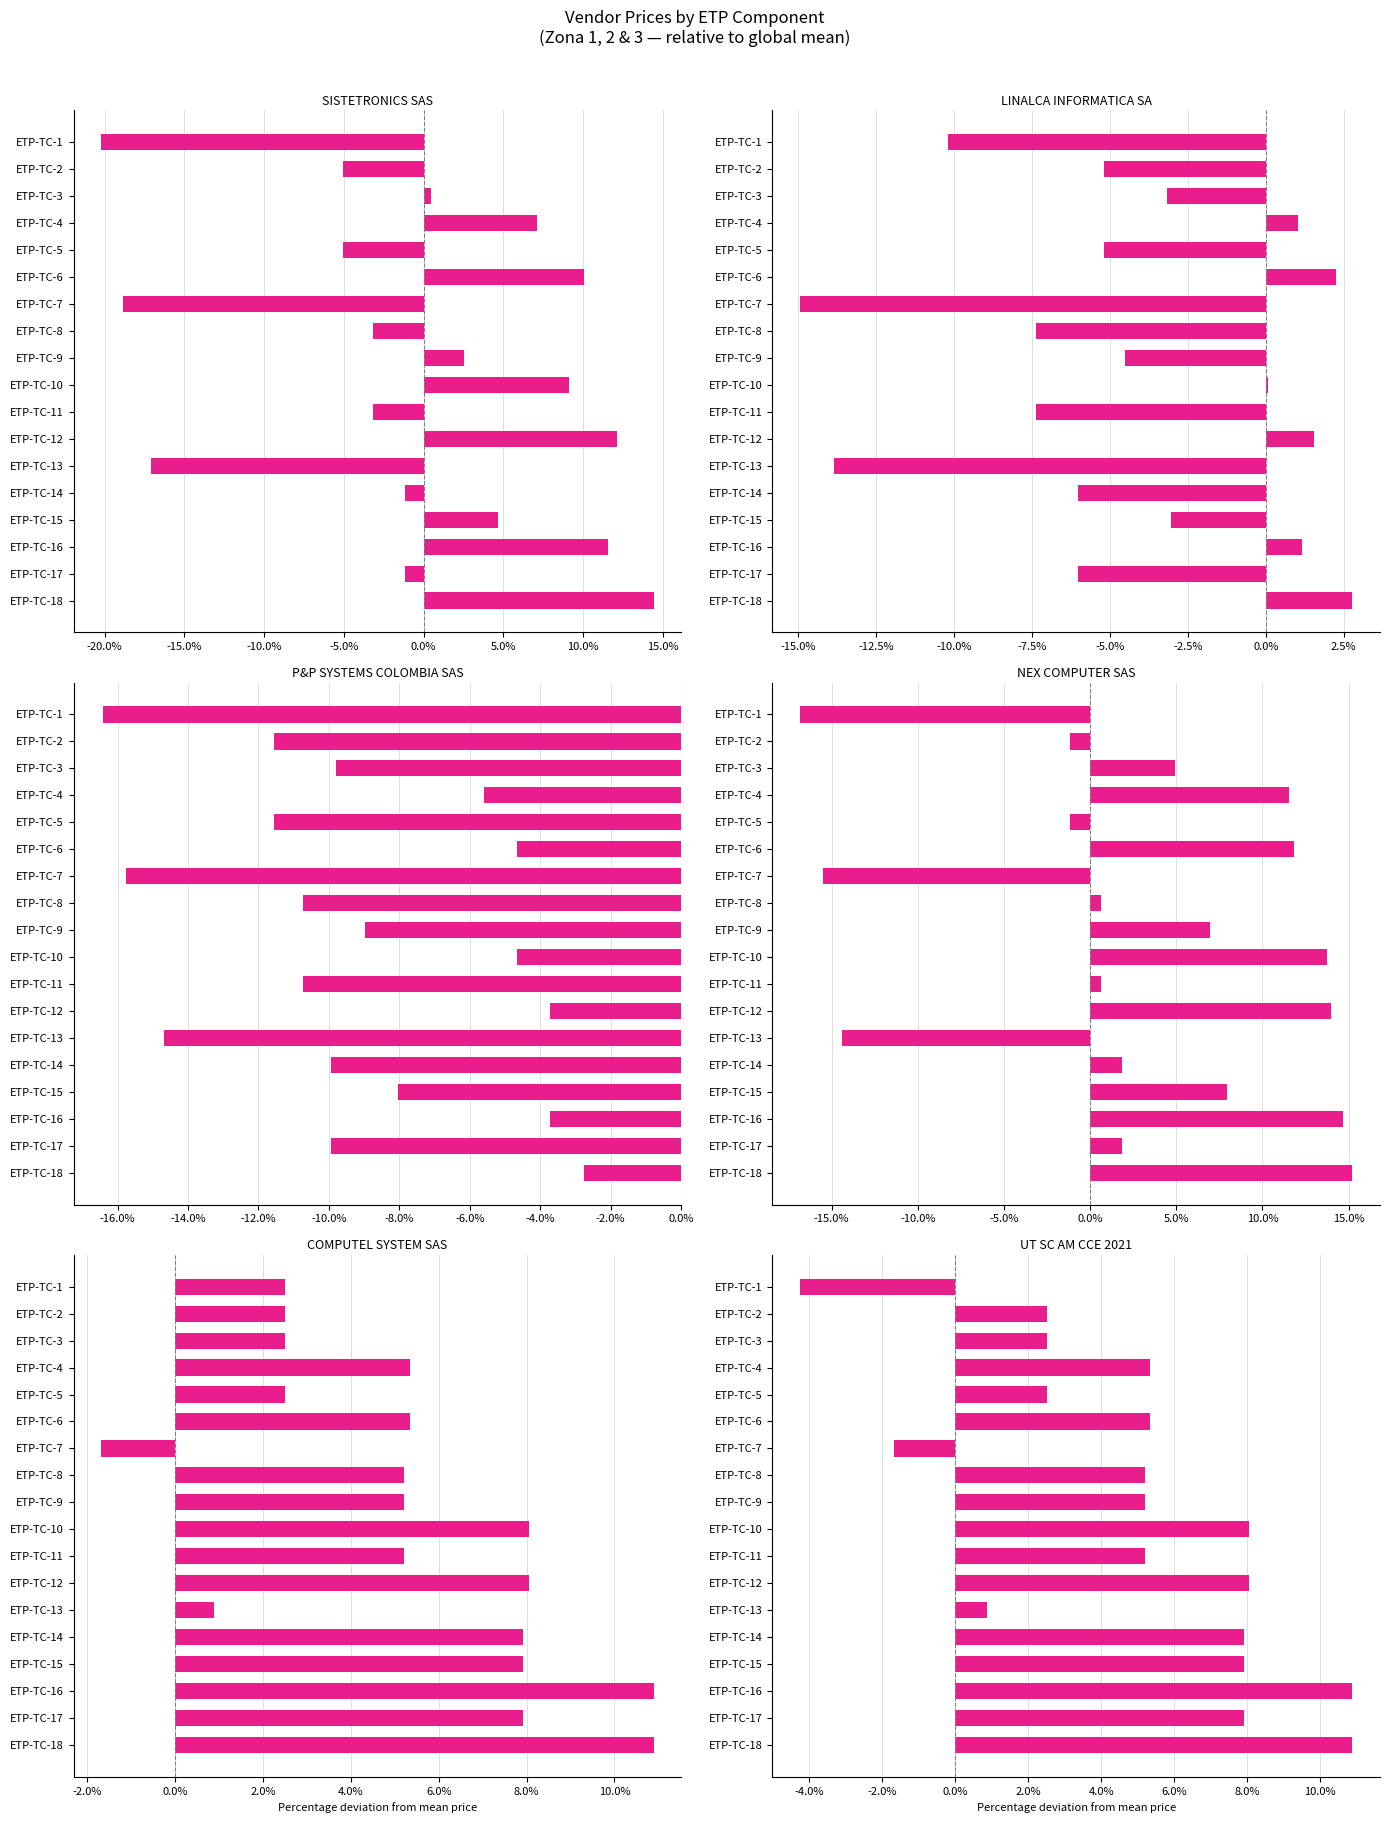

At how many categories does at least one series exceed -10?

18